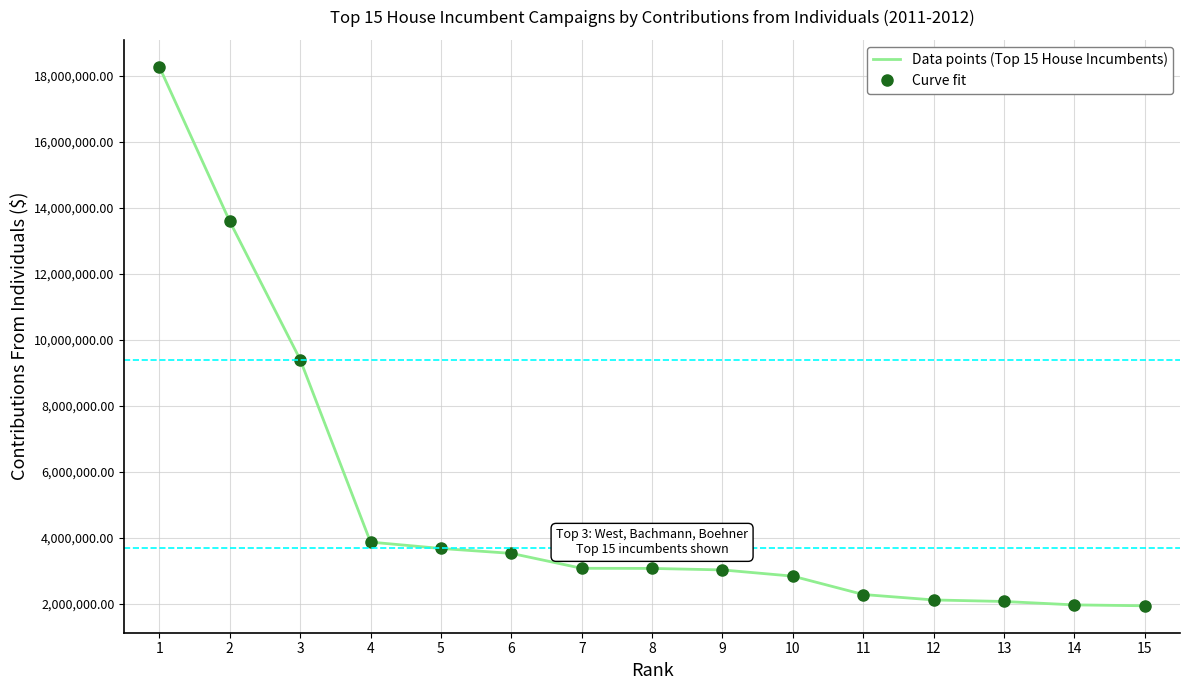

Which series has the largest range (max minus min)?

Data points (Top 15 House Incumbents)